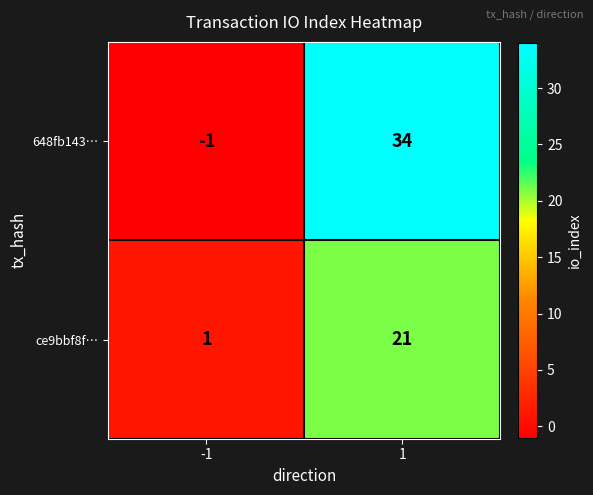

Rank the series by their average value, from lowest to highest.

ce9bbf8f…, 648fb143…